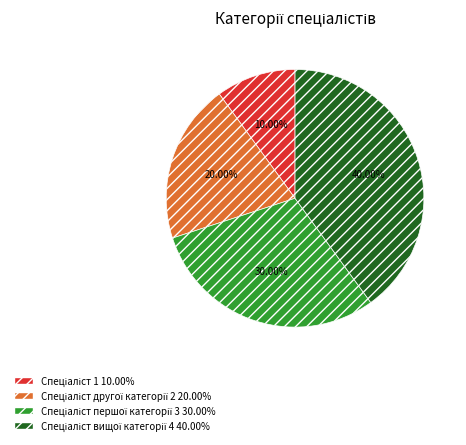

Does any single category account for the majority?

No